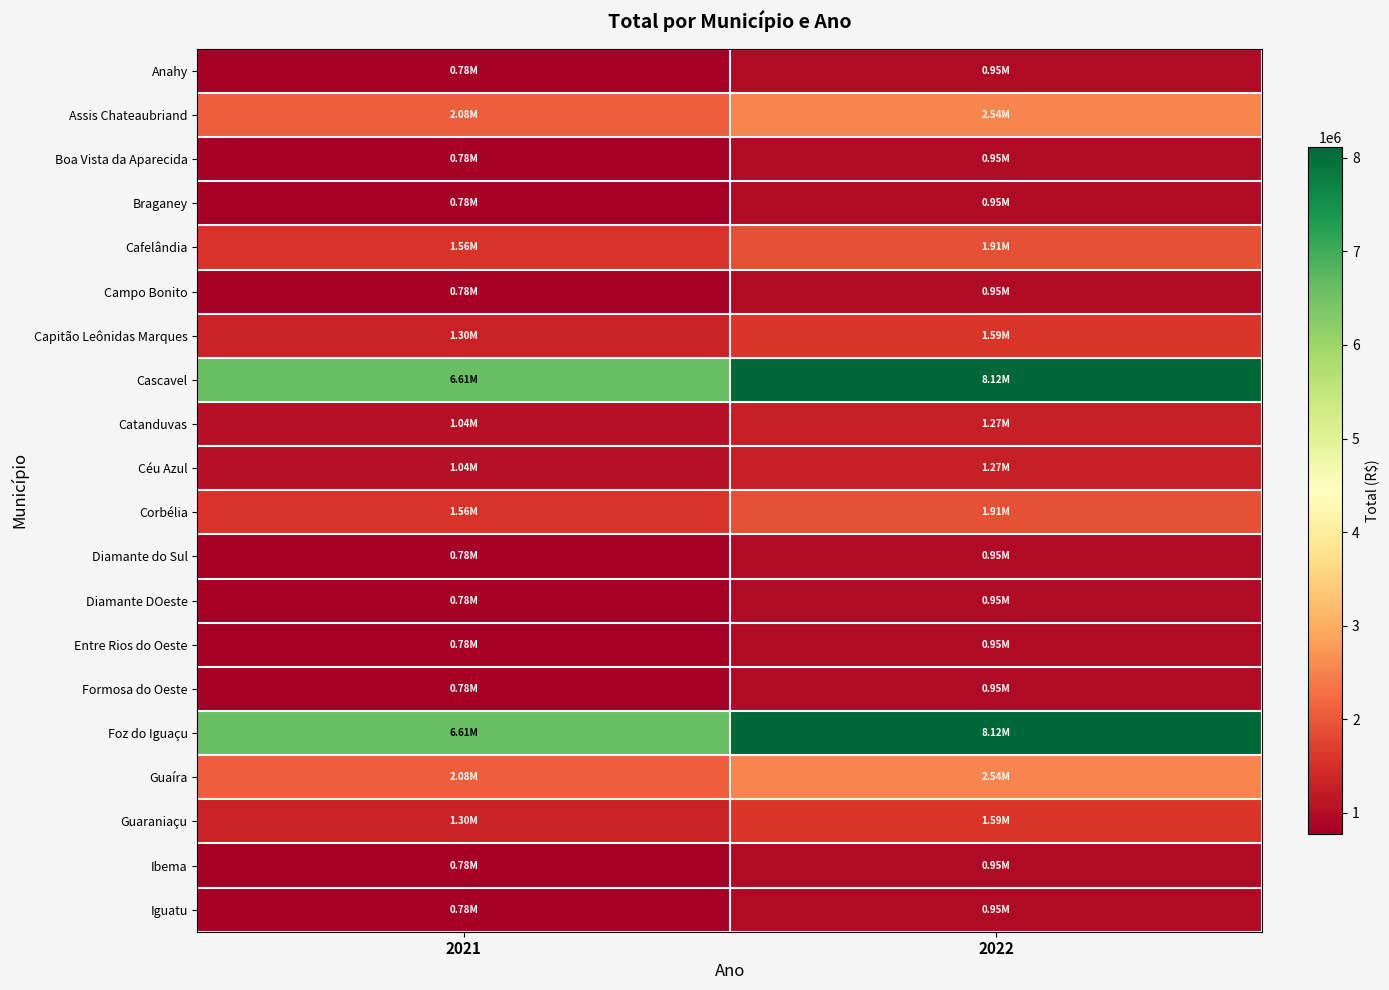

Which has a higher value, 2022 or 2021?

2022